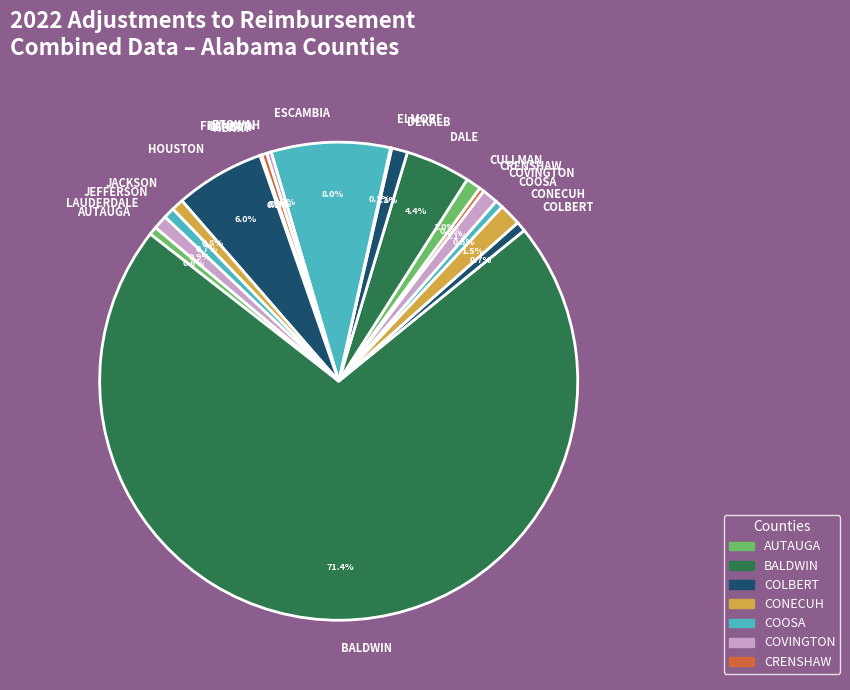

The FRANKLIN slice represents 6% of the pie. True or false?

False